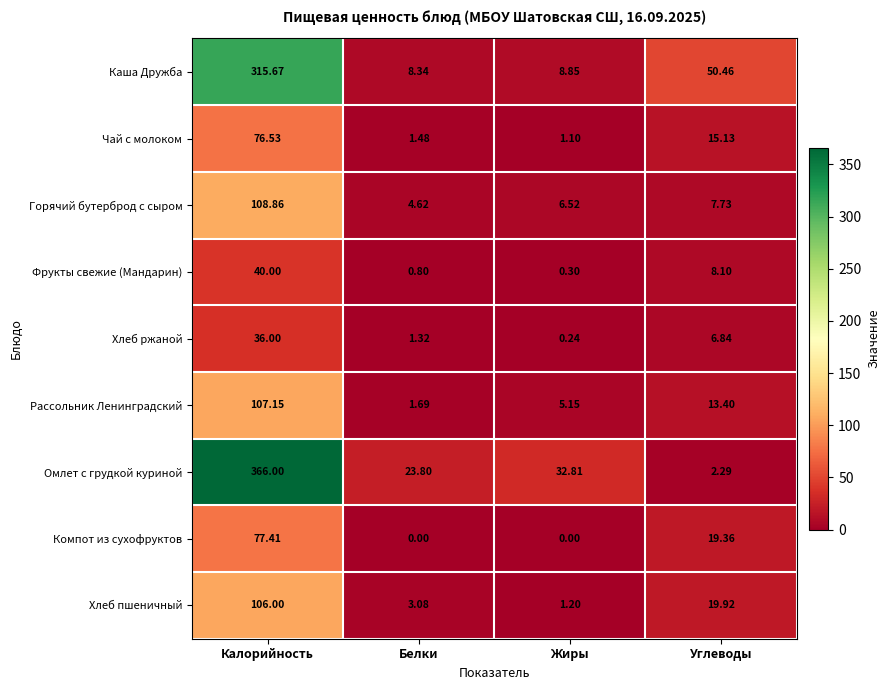

Rank the series at Углеводы from highest to lowest value.

Каша Дружба, Хлеб пшеничный, Компот из сухофруктов, Чай с молоком, Рассольник Ленинградский, Фрукты свежие (Мандарин), Горячий бутерброд с сыром, Хлеб ржаной, Омлет с грудкой куриной